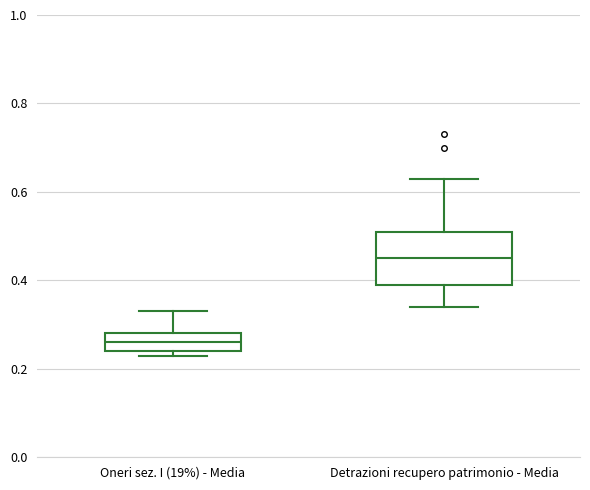

Which box is the tallest, from its lower edge to its upper edge?

Detrazioni recupero patrimonio - Media